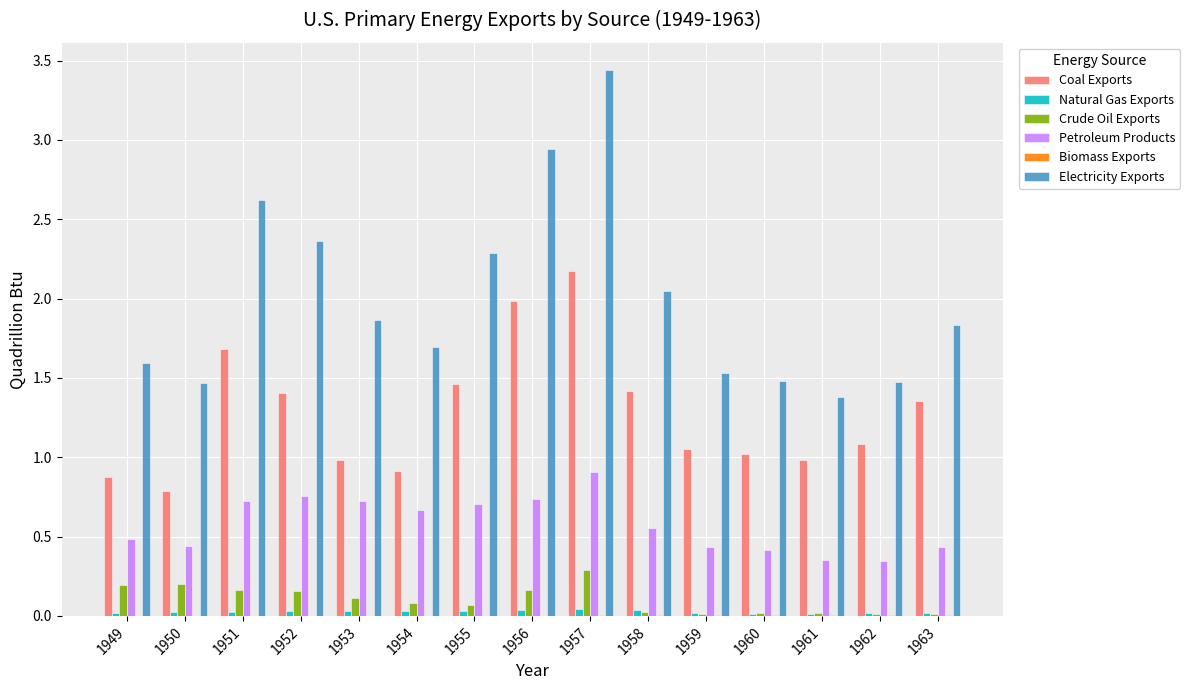

Is it true that Crude Oil Exports equals 0.2 at 1952?

True